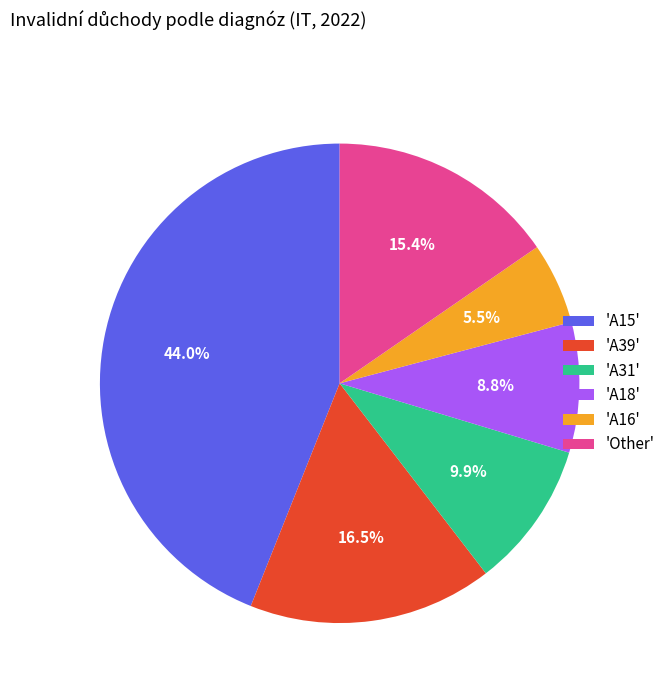

What is the ratio of the value at 'A39' to the value at 'A31'?

1.7